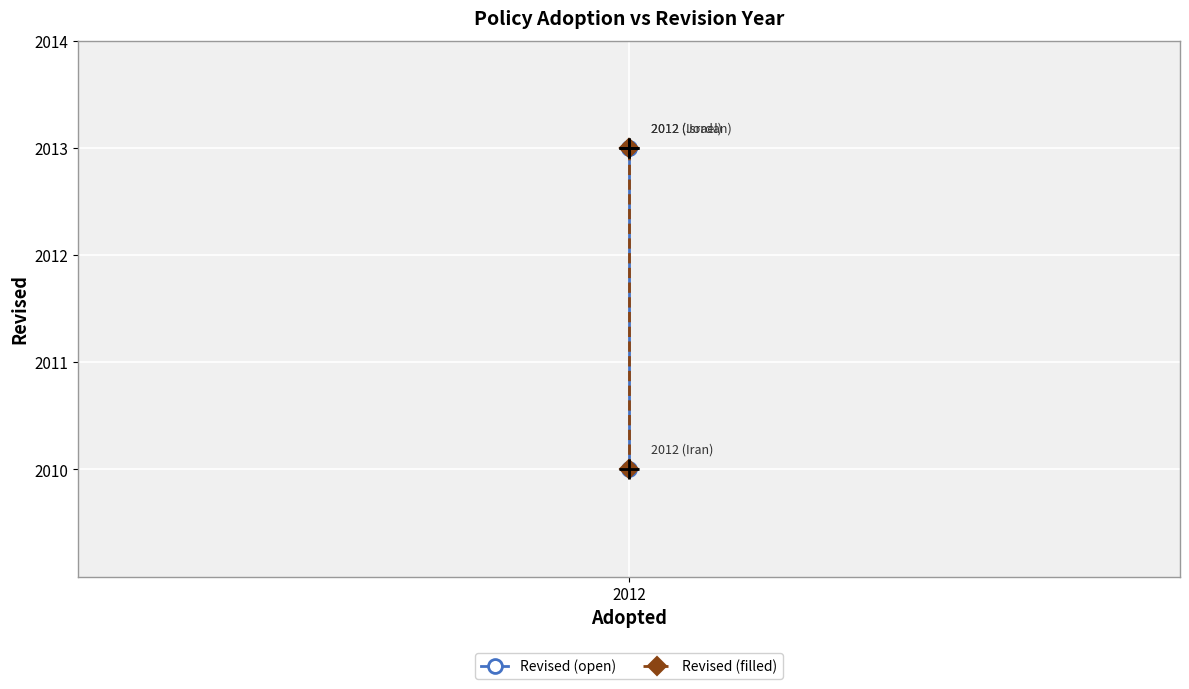

What is the average value of the Revised (open) series?

2012